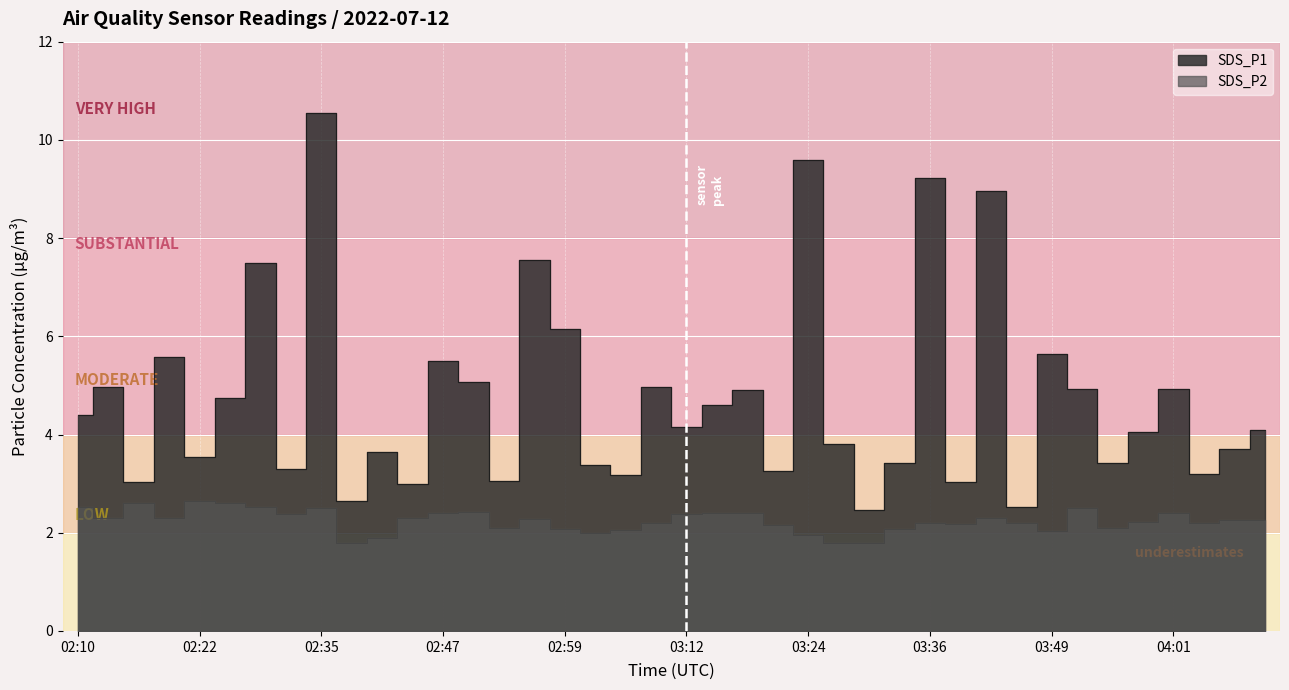

Rank the series at 03:40 from highest to lowest value.

SDS_P1, SDS_P2